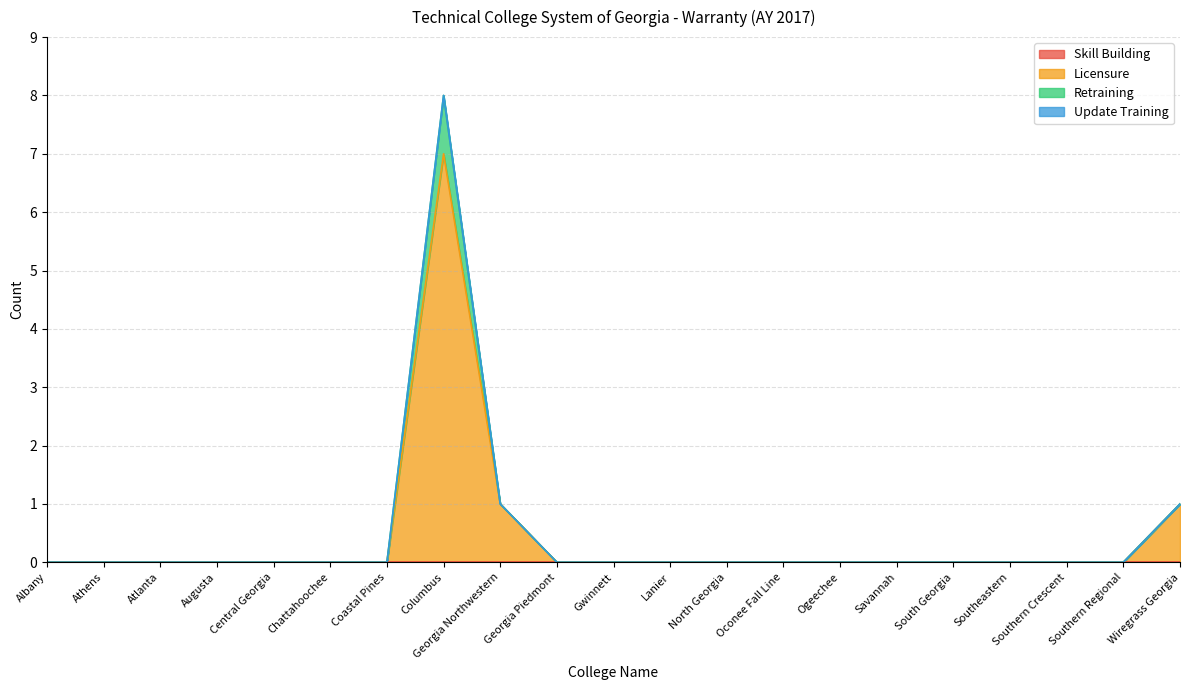

What is the maximum value shown in the chart?

8